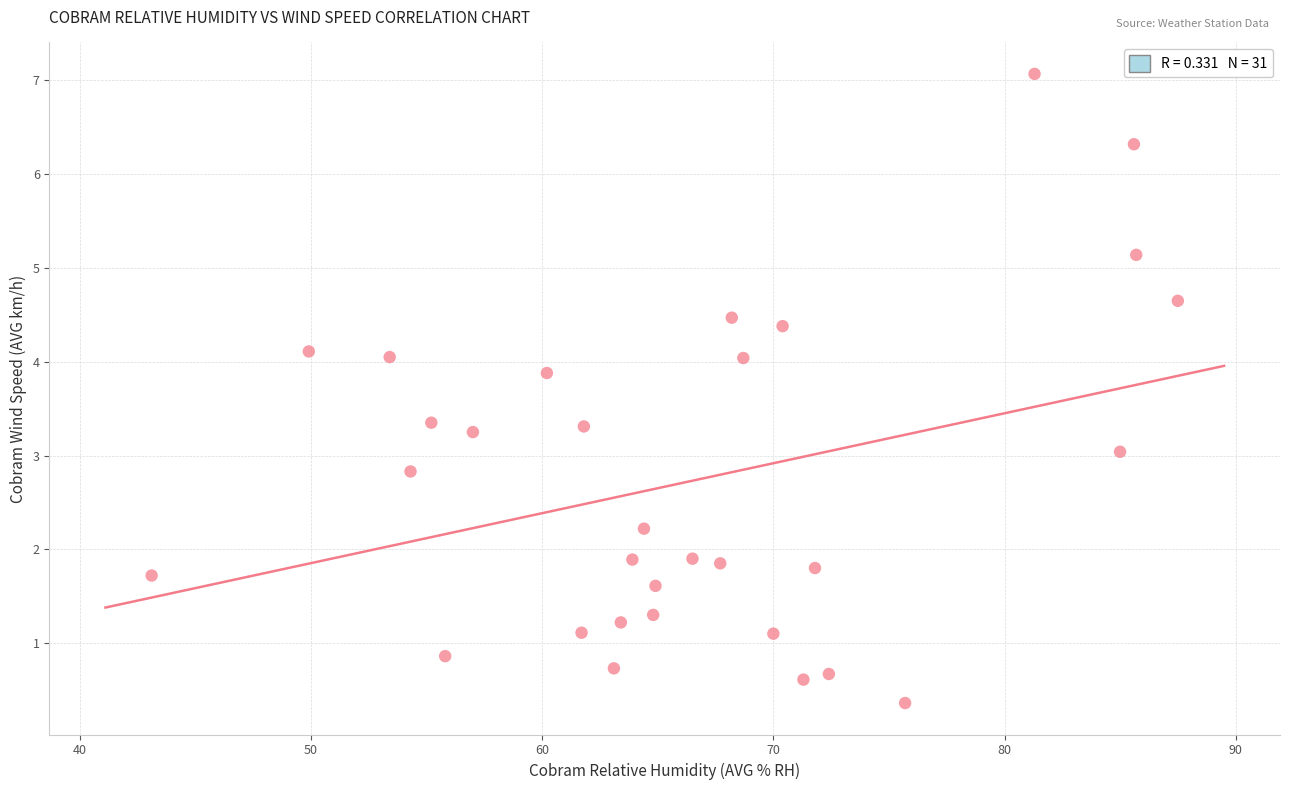

What is the range of X values (max minus min)?

44.4